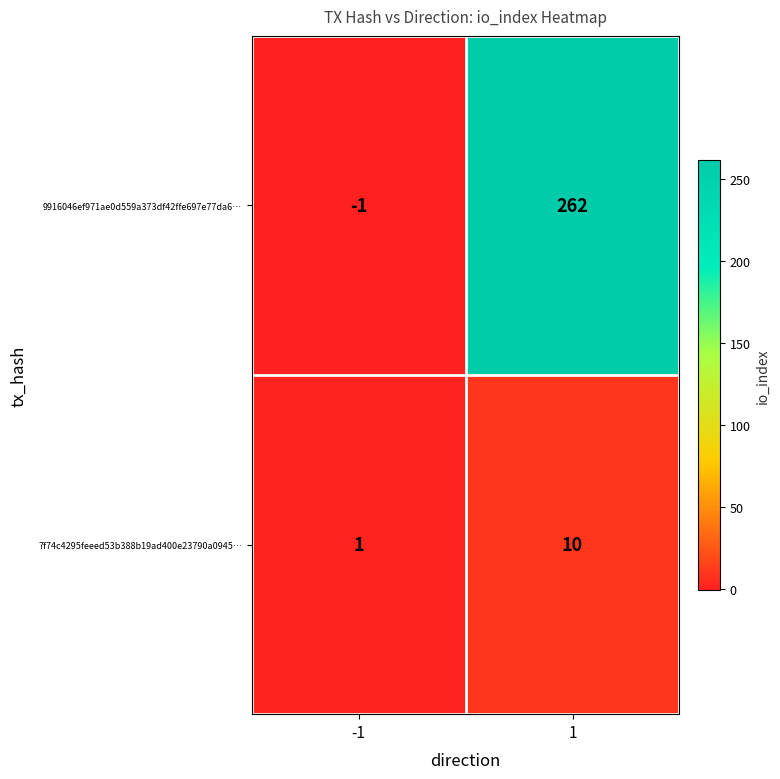

The 7f74c4295feeed53b388b19ad400e23790a0945… series shows 15 at 1. True or false?

False